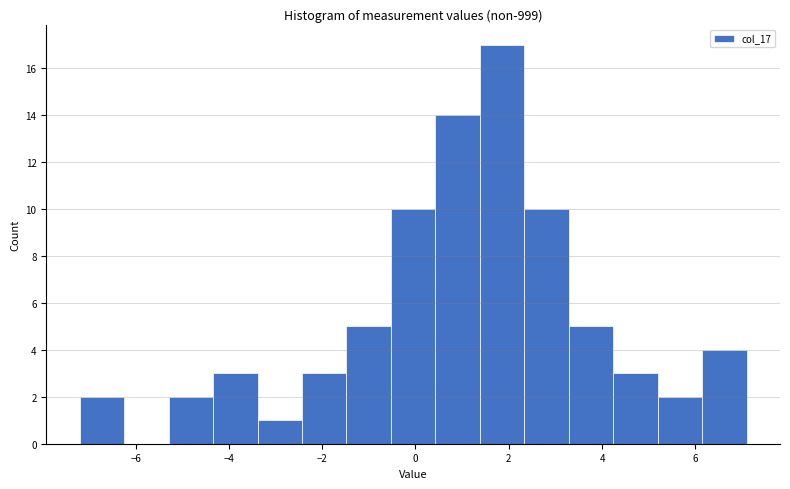

How tall is the bar that spans 0.4 to 1.4 on the x-axis? Neither the bar edges nor the heights are printed on the chart, so give them approximately, as read against the axes.

14